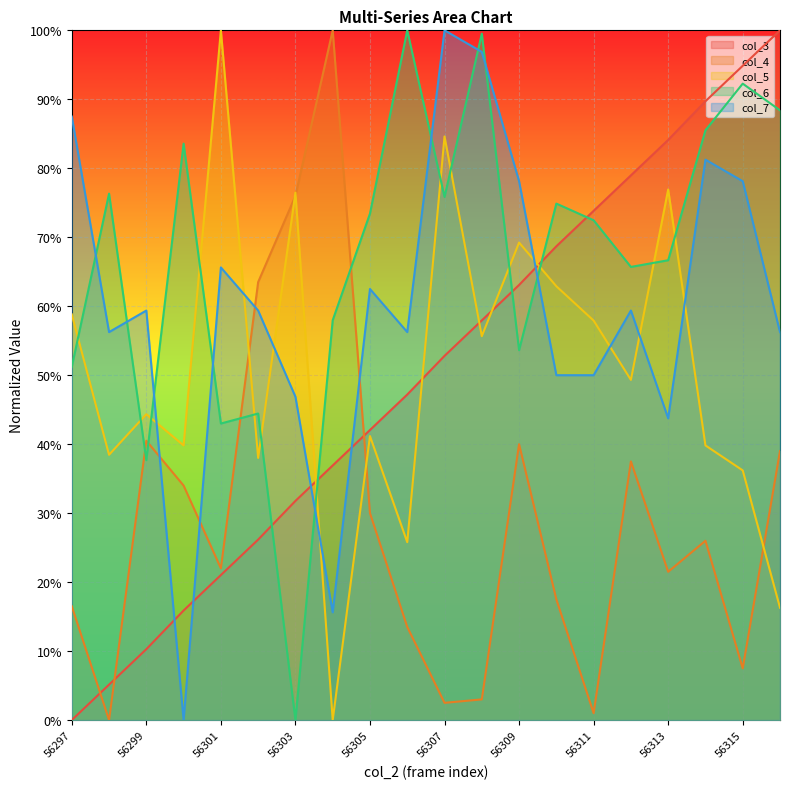

True or false: col_4 has more than 0 interior local peaks.

True